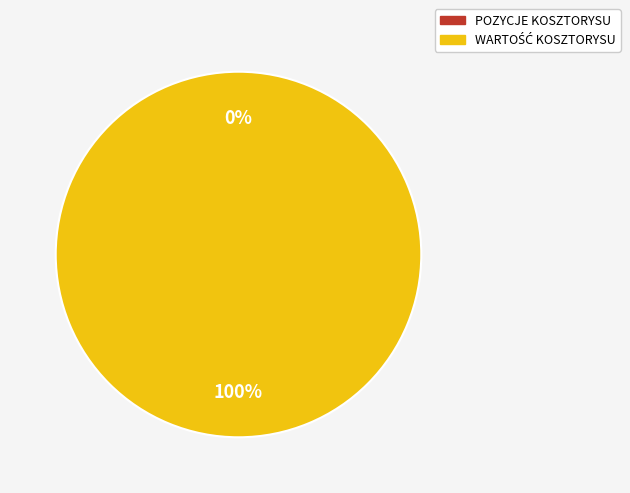

What is the smallest slice in the pie chart?

POZYCJE KOSZTORYSU